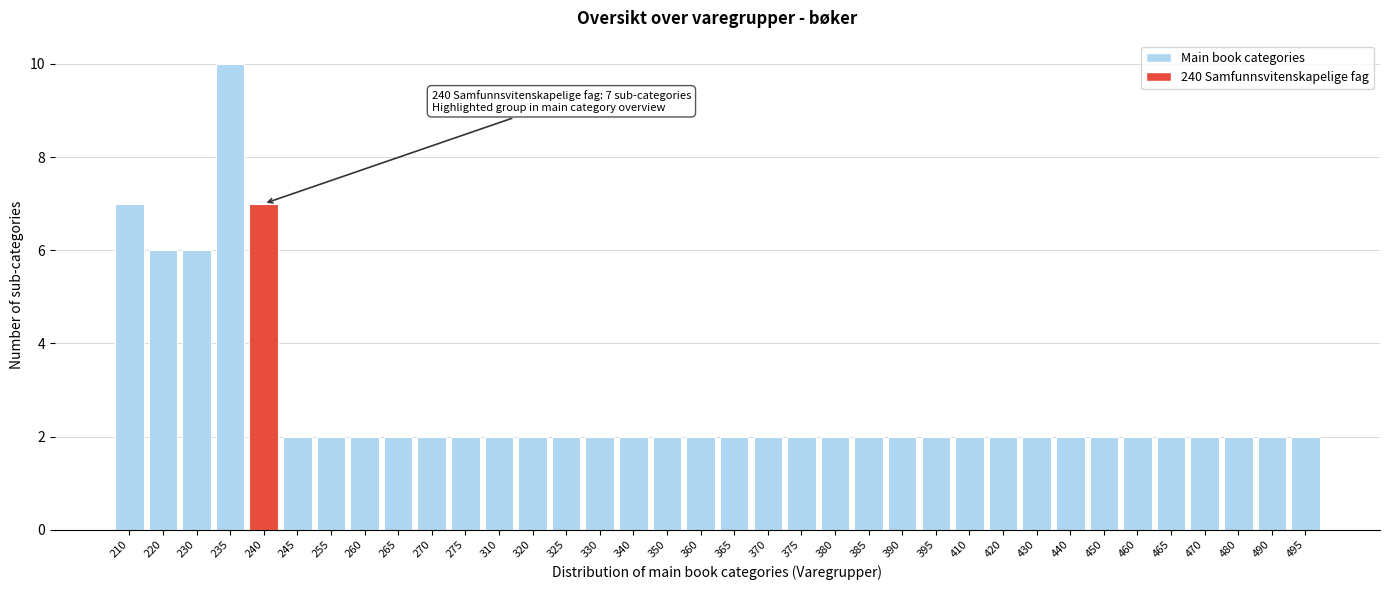

What value does the data have at 220?

6